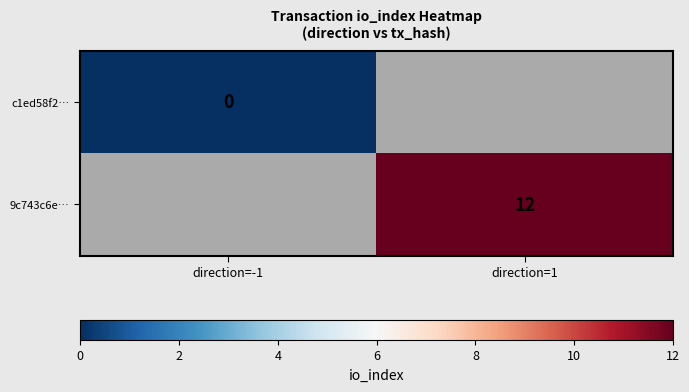

True or false: 9c743c6e… has a value of 12 at direction=1.

True